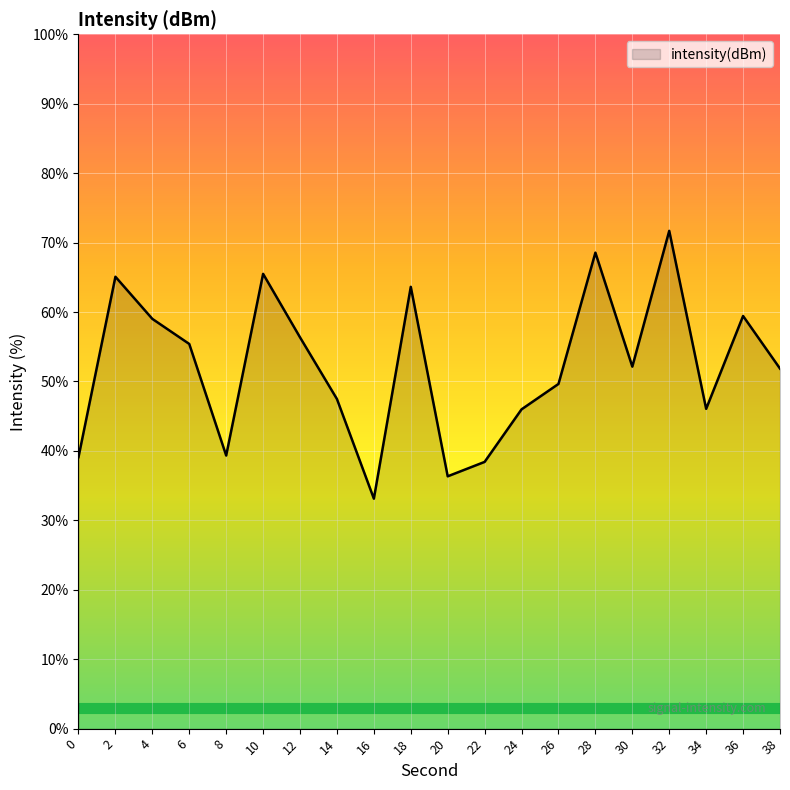

Where is the first local minimum?

8